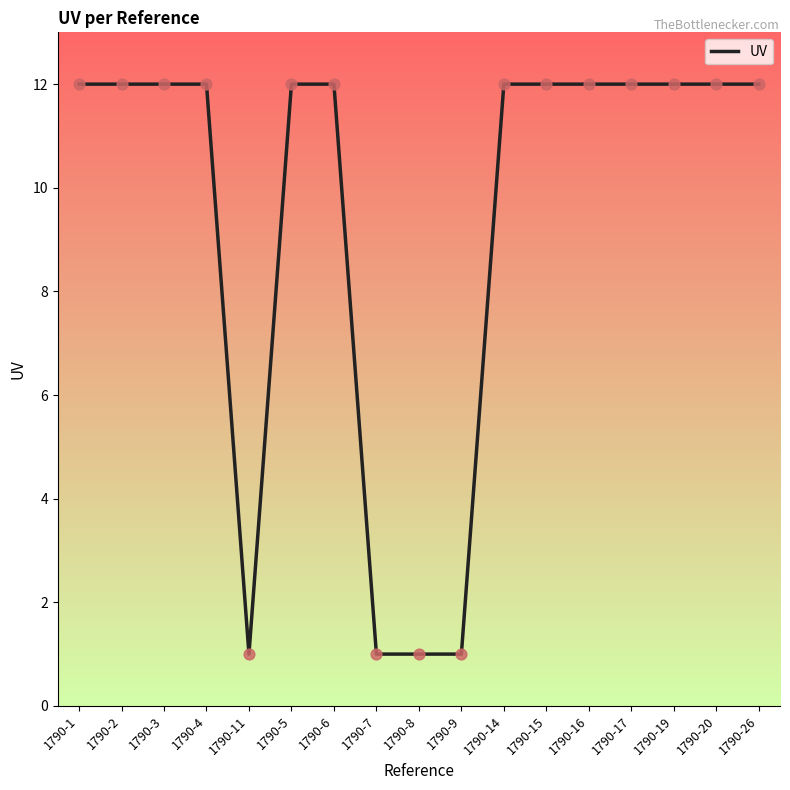

Approximately how many times larger is the value at 1790-17 compared to 1790-2?

1.0